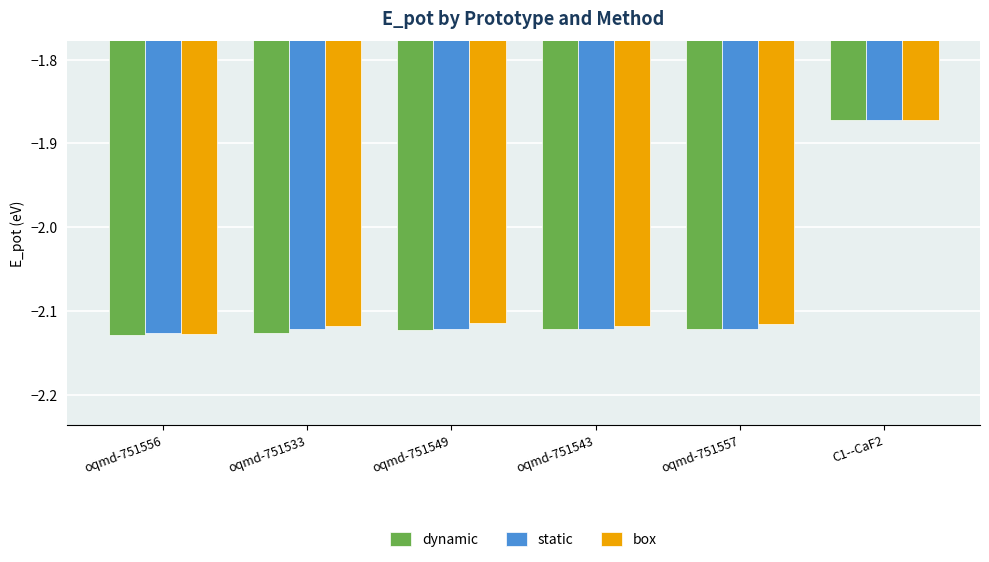

Where does the static series first go above -2?

C1--CaF2